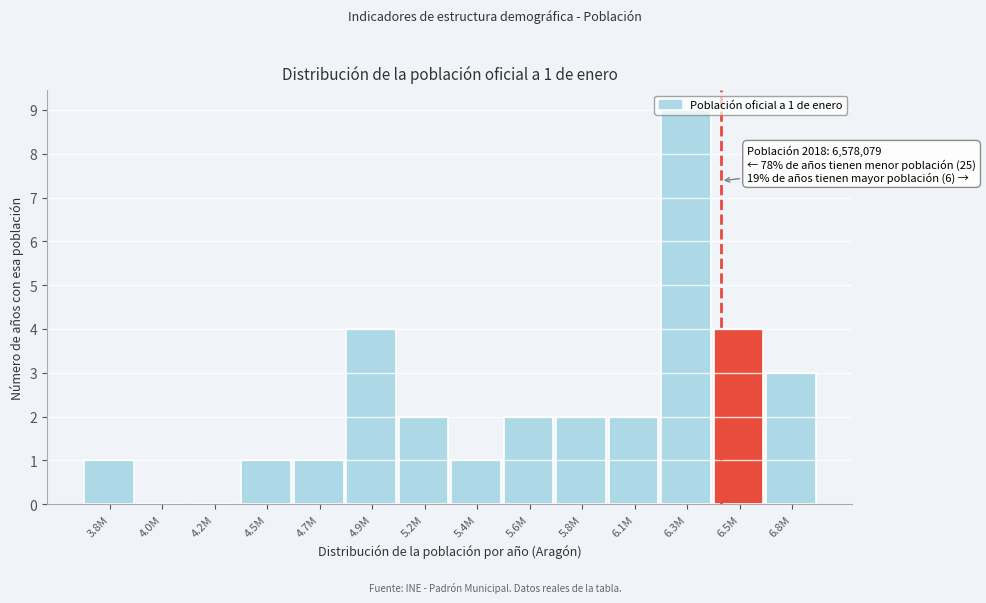

What is the ratio of the value at 4.5M to the value at 3.8M?

1.0